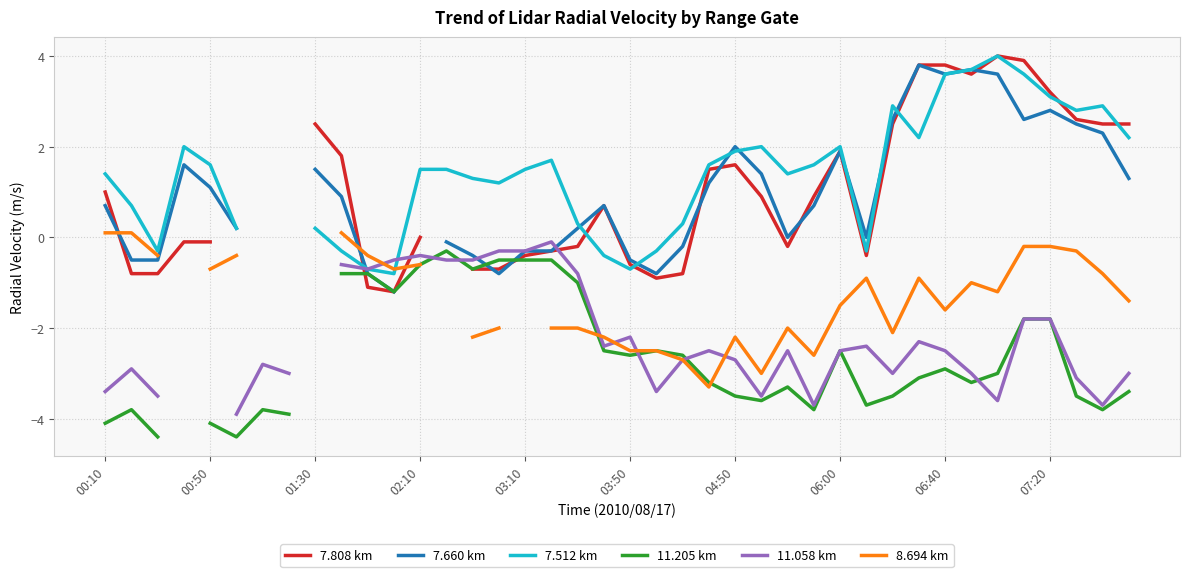

How many values in the 7.808 km series are below 0?

16